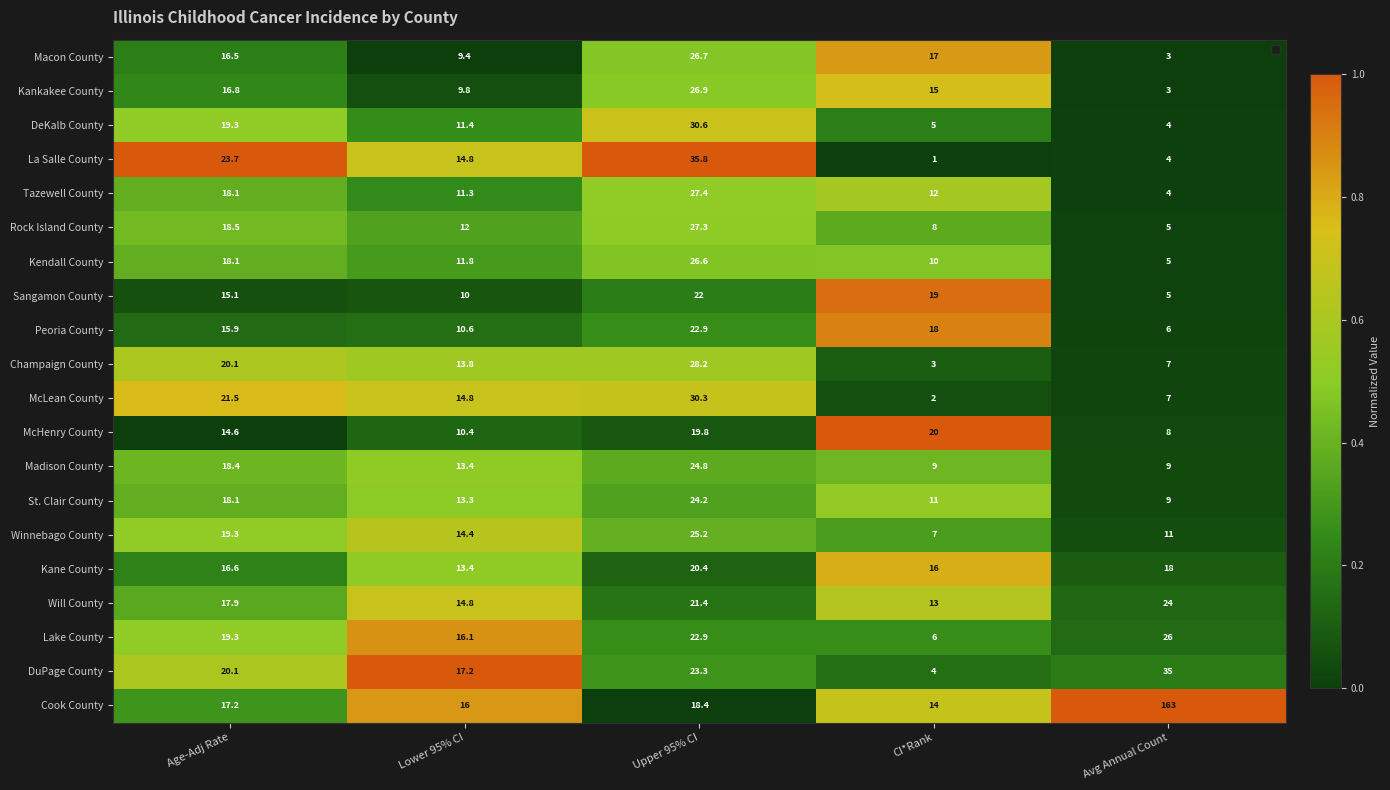

At which category is the sum across all series the highest?

Upper 95% CI